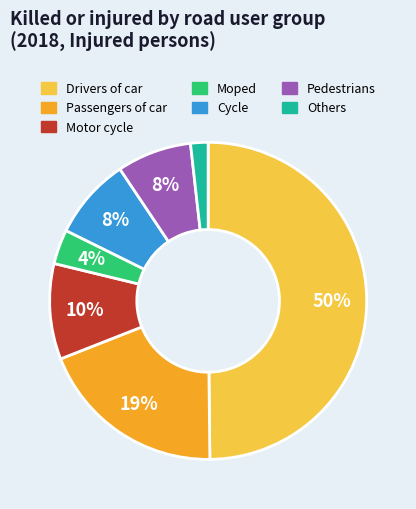

Is Cycle the majority of the pie?

No